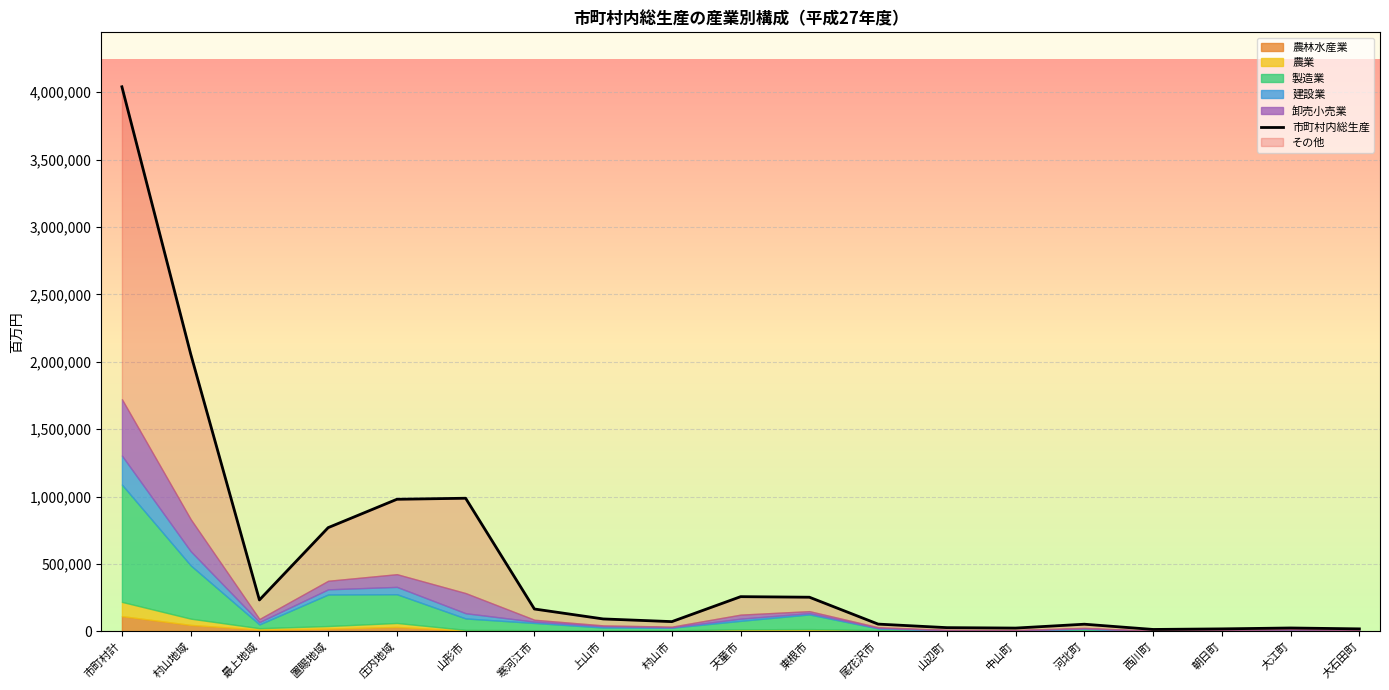

What is the label of the 17th point from the right?

最上地域